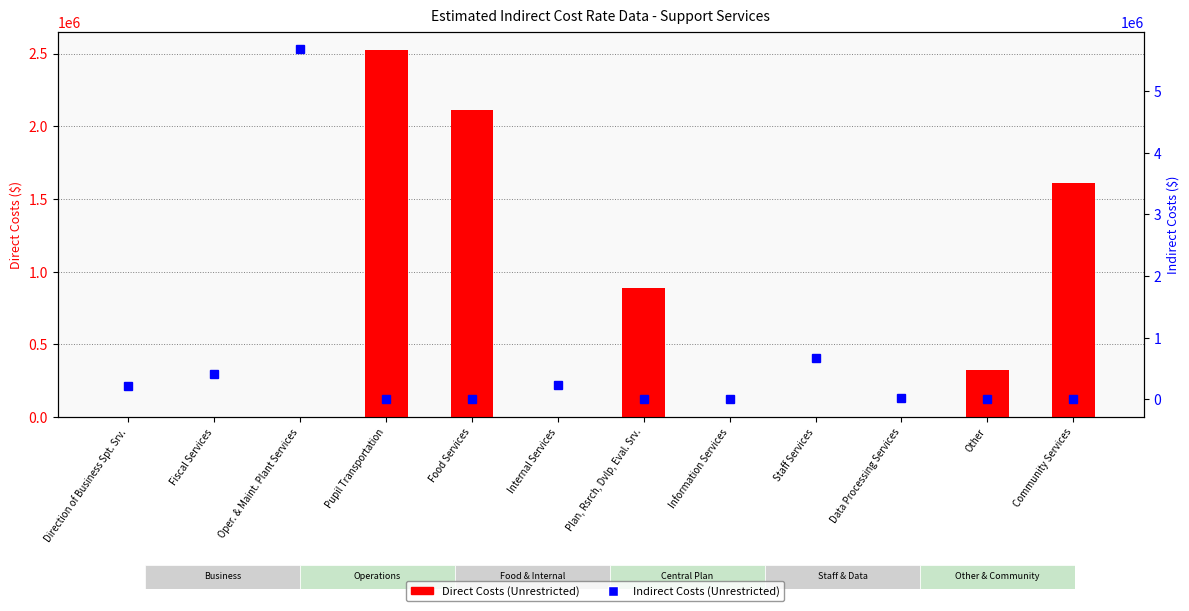

Are the bars horizontal?

No